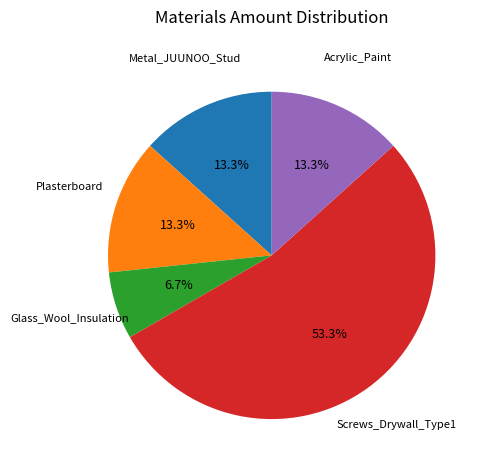

What percentage is NOT represented by Acrylic_Paint?

86.7%